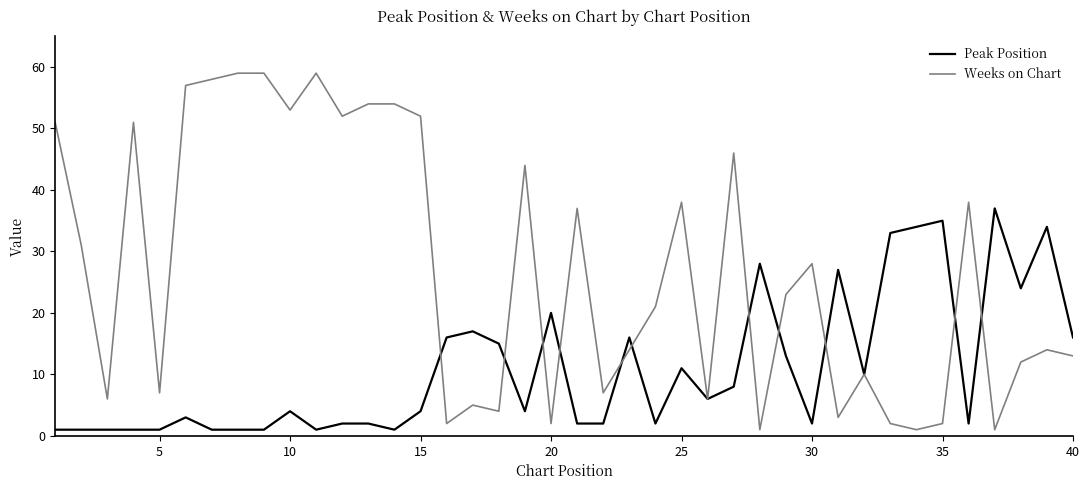

Which series has the widest spread of values?

Weeks on Chart